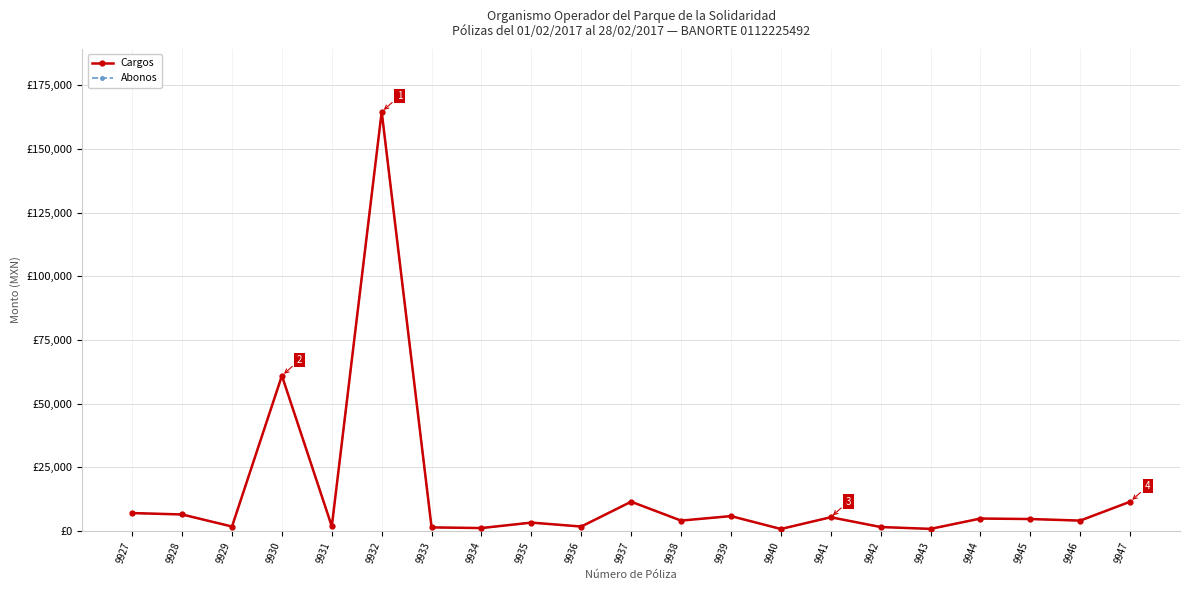

Does the chart have visible grid lines?

Yes